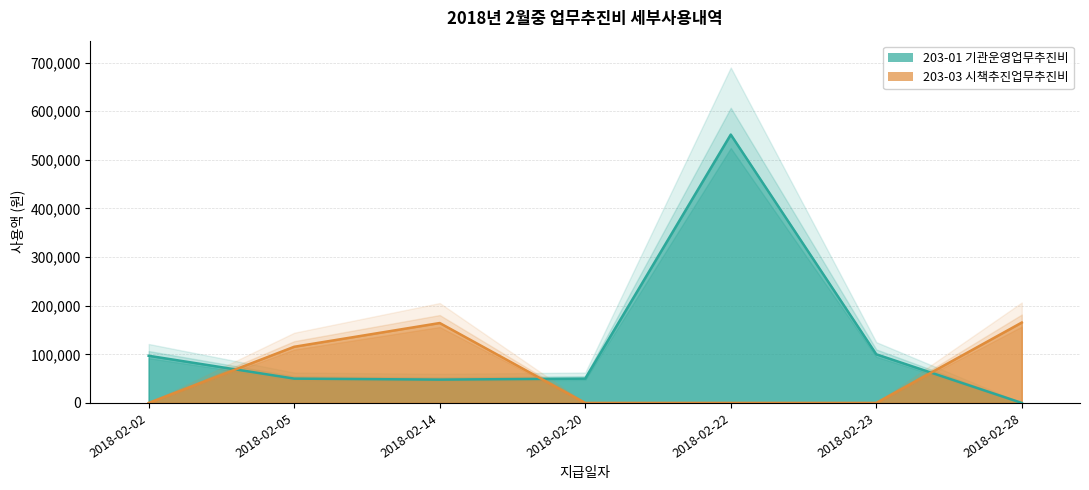

Where does the data first go above 50000?

2018-02-02